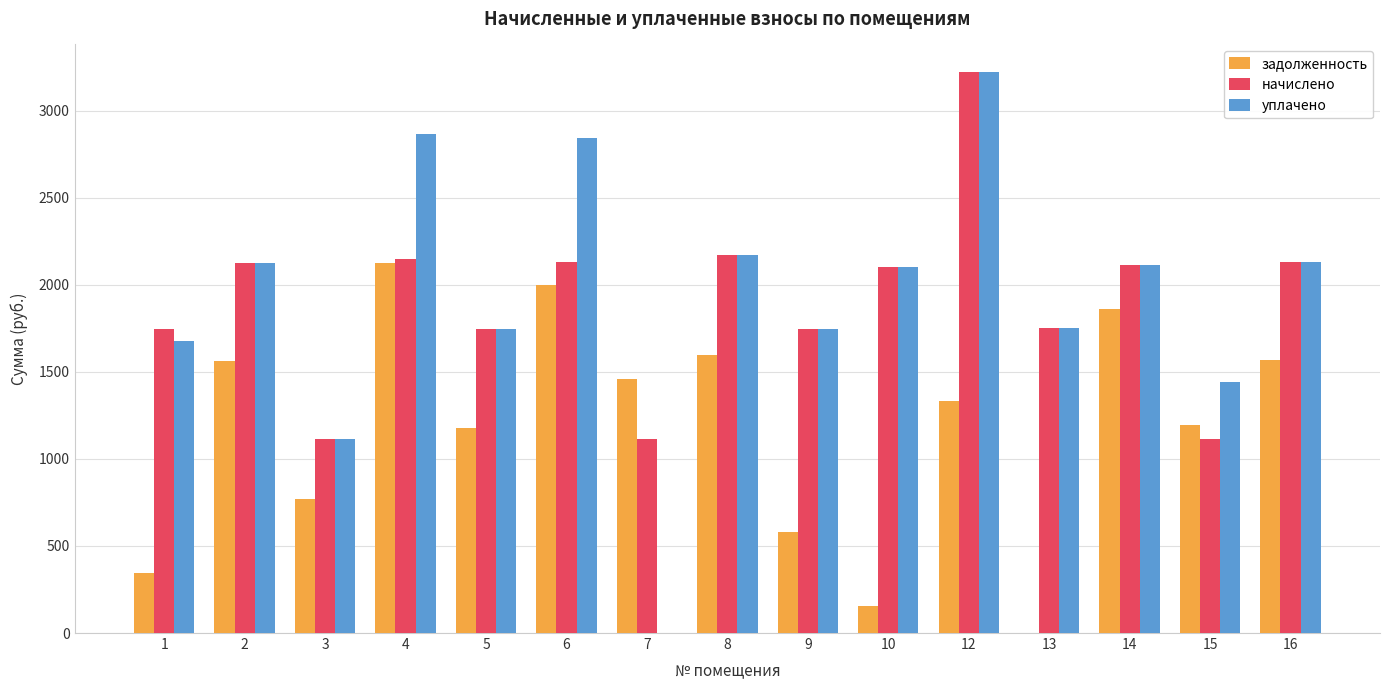

Which series changed the most between 1 and 7?

уплачено